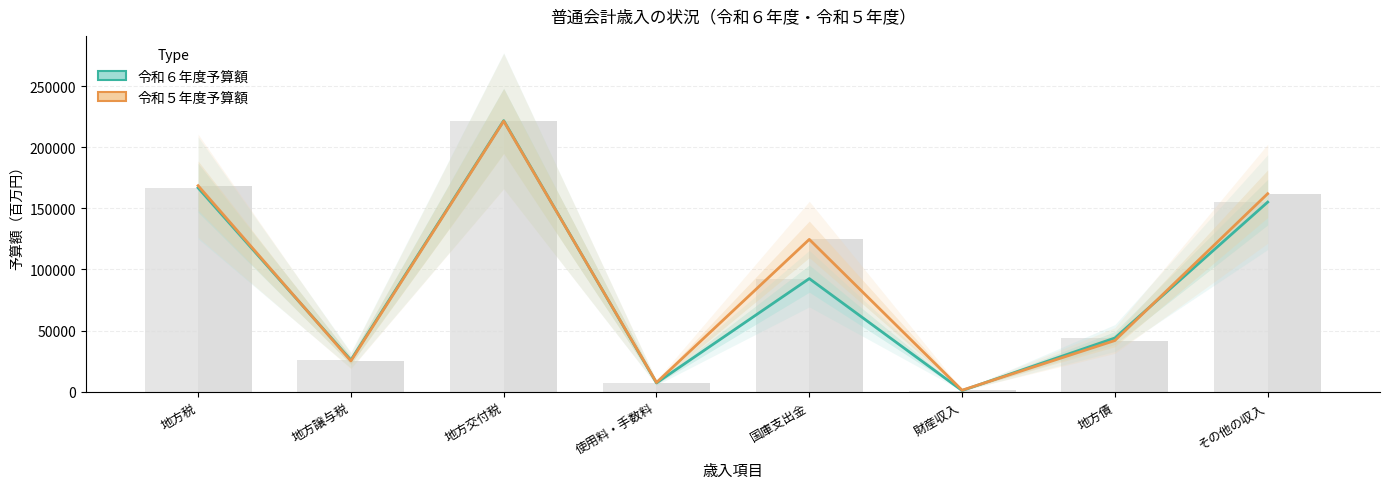

What is the difference between the highest and lowest values at その他の収入?

6898